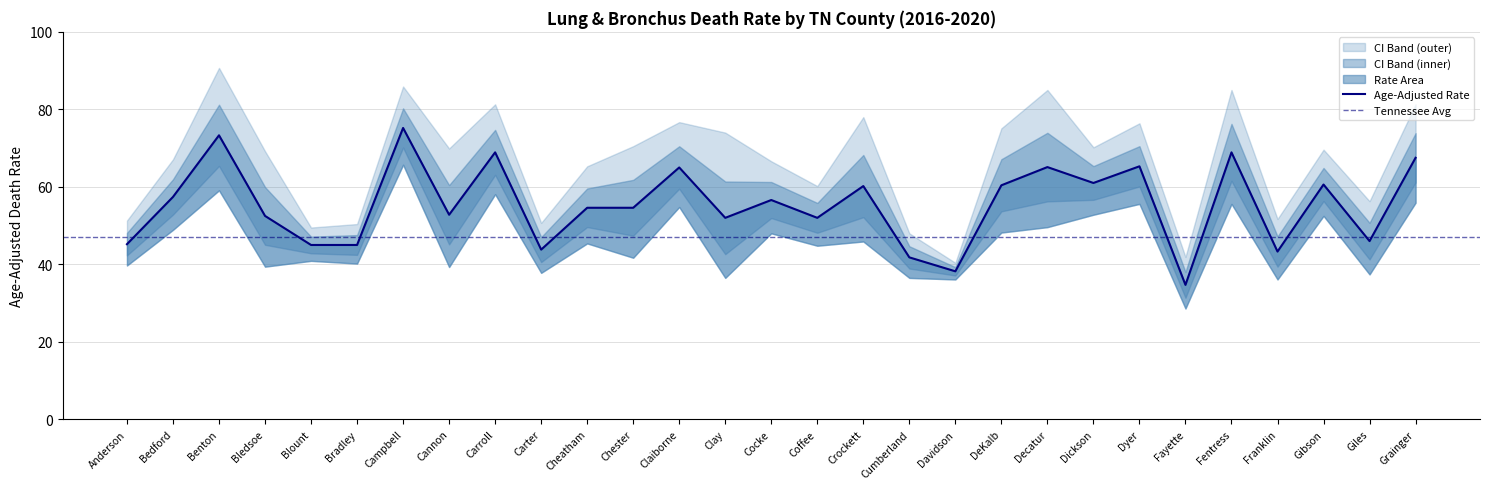

Reading right to left, transcribe all the data shown in this chart.

Age-Adjusted Rate: 67.5	46.0	60.6	43.3	68.9	34.7	65.3	61.0	65.1	60.4	38.2	41.8	60.2	52.0	56.6	52.0	65.0	54.6	54.6	43.8	68.9	52.8	75.2	45.0	45.0	52.5	73.3	57.4	45.2
Lower CI: 55.9	37.4	52.5	36.1	55.6	28.6	55.6	52.8	49.6	48.2	36.1	36.5	45.9	44.8	48.0	36.5	54.8	41.7	45.4	37.8	58.1	39.3	65.7	40.2	40.9	39.4	59.1	48.9	39.7
Upper CI: 81.3	56.3	69.6	51.7	85.0	41.9	76.4	70.2	85.0	75.1	40.4	48.0	78.0	60.2	66.6	74.0	76.7	70.5	65.3	50.7	81.3	69.9	85.9	50.4	49.5	69.2	90.7	67.1	51.3